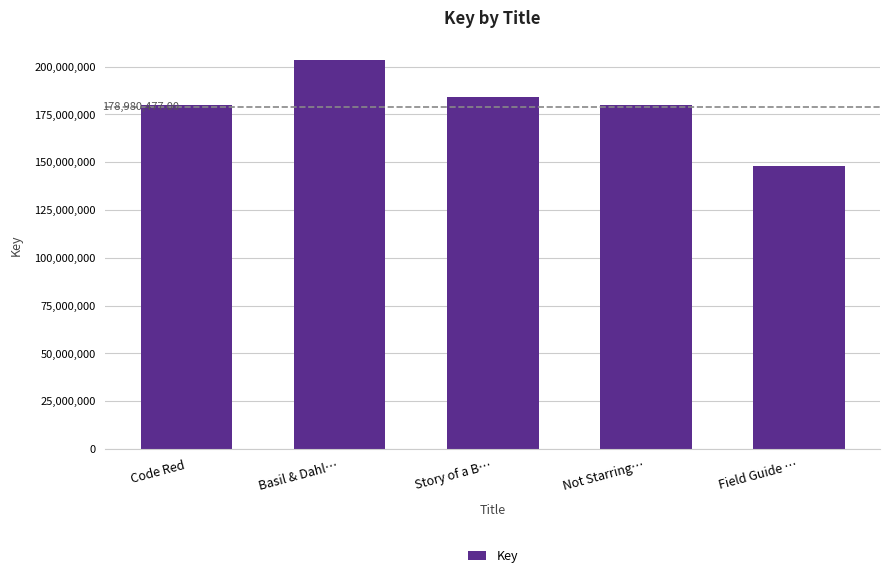

What is the label of the 2nd bar from the right?

Not Starring…